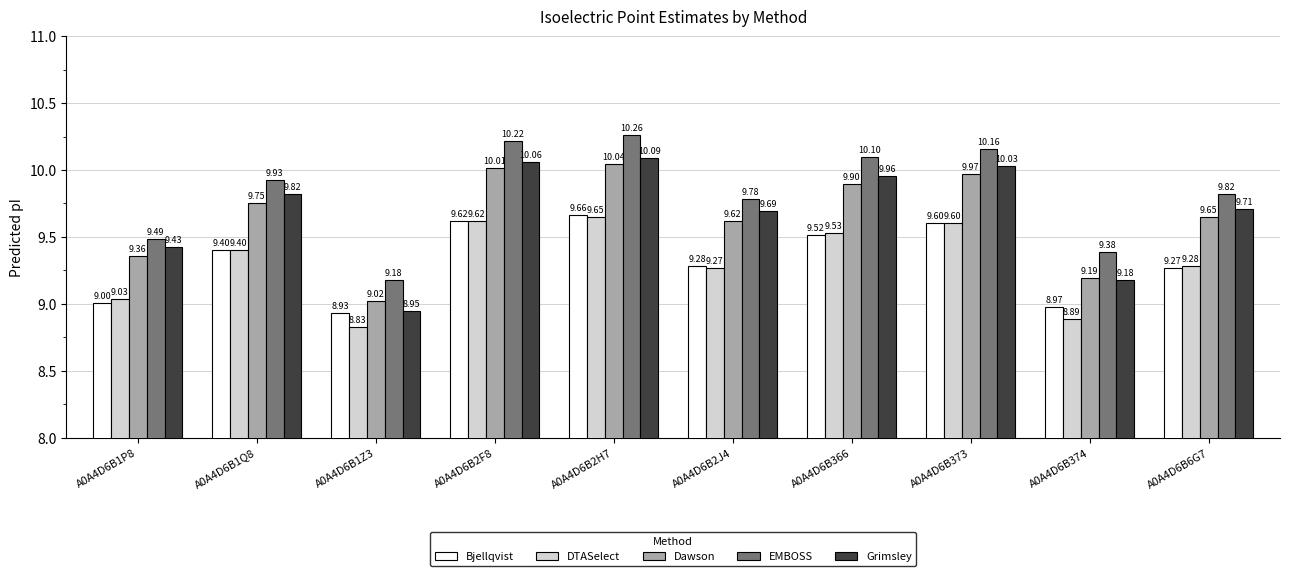

How many bars are there in total?

50